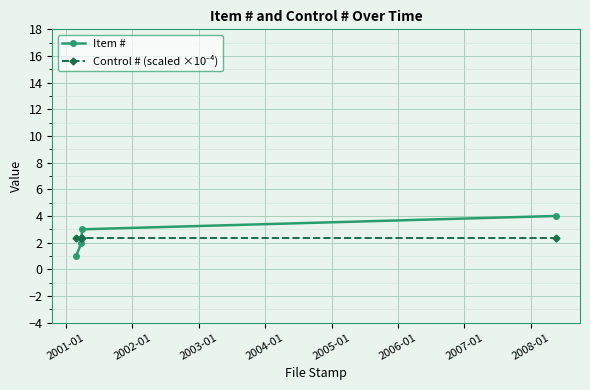

What is the minimum value for Item #?

1.0